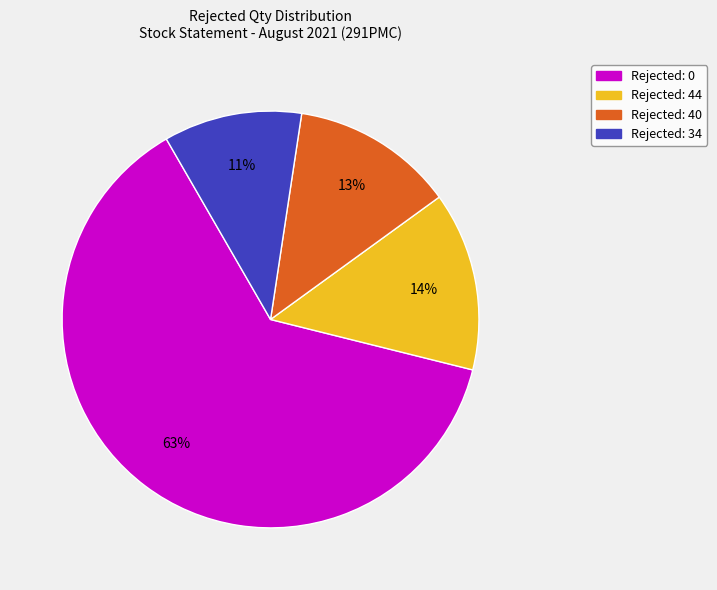

Is there a majority slice in this chart?

Yes